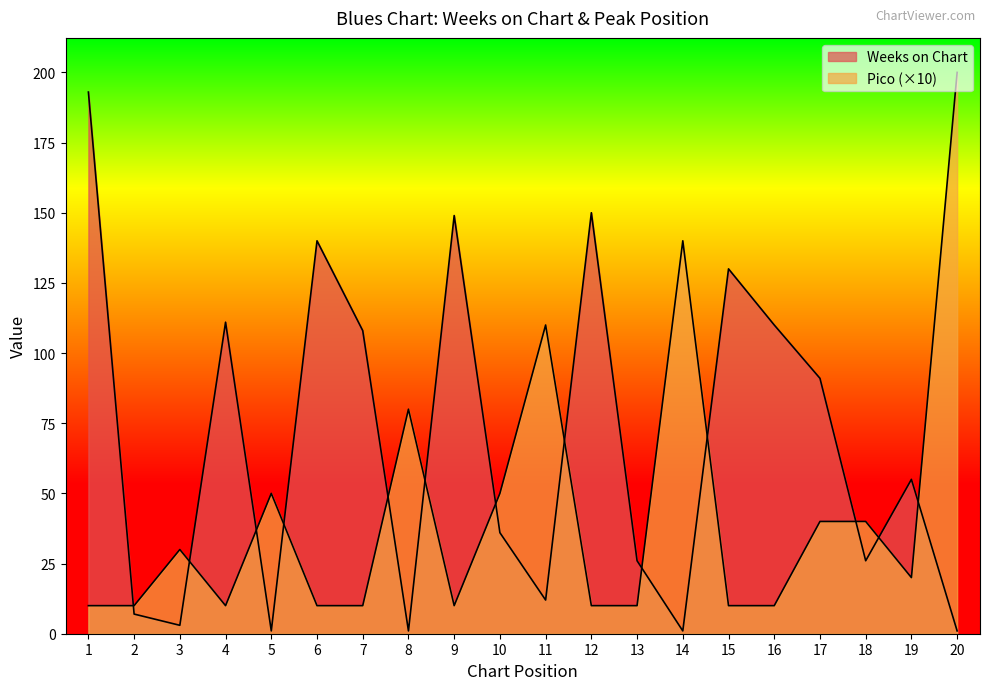

How many data points in Pico are less than 20?

10